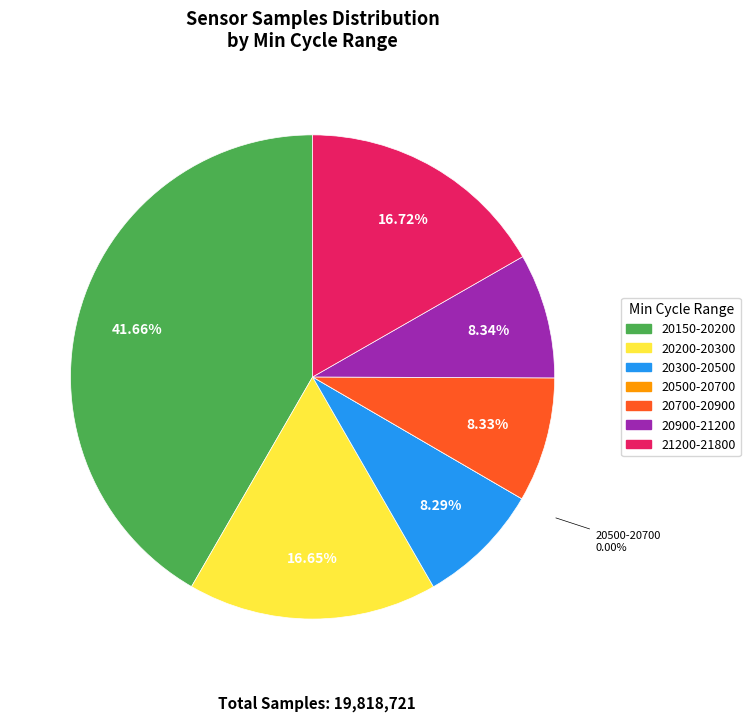

The 86 slice represents 1% of the pie. True or false?

False